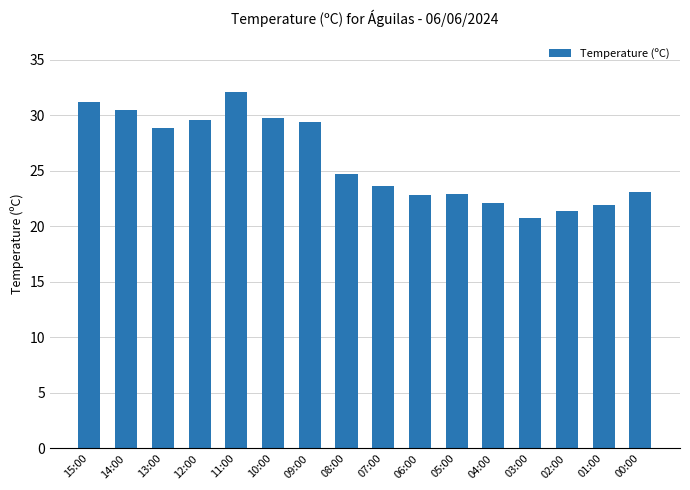

What is the approximate value at 12:00?

29.6